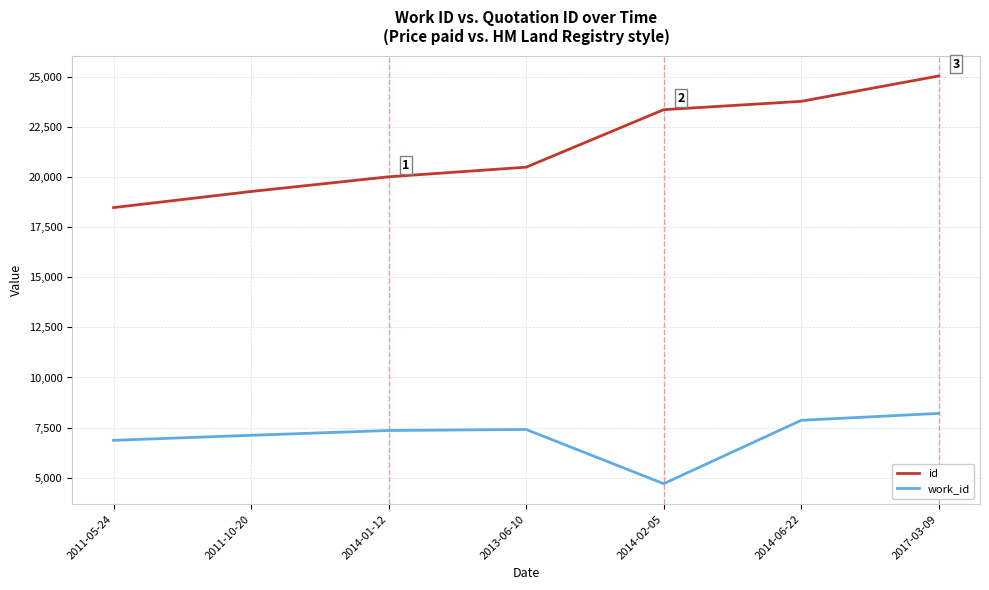

Which series has the largest range (max minus min)?

id